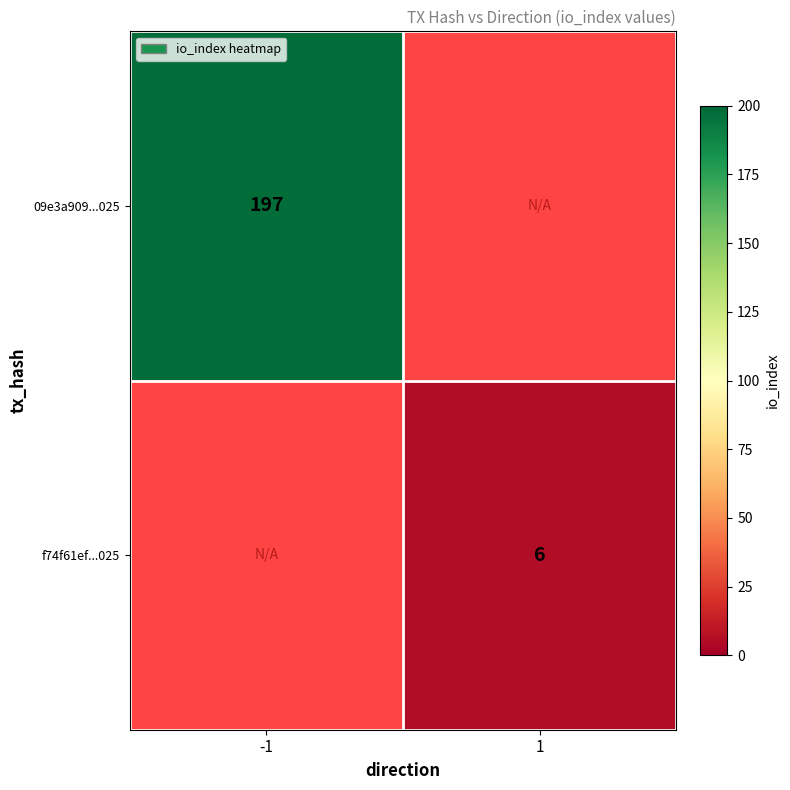

The 09e3a909...025 series shows 279 at -1. True or false?

False